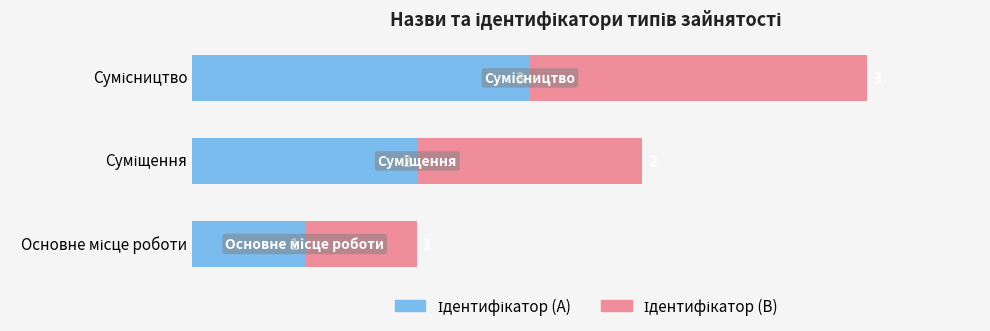

How many series are shown in this chart?

2